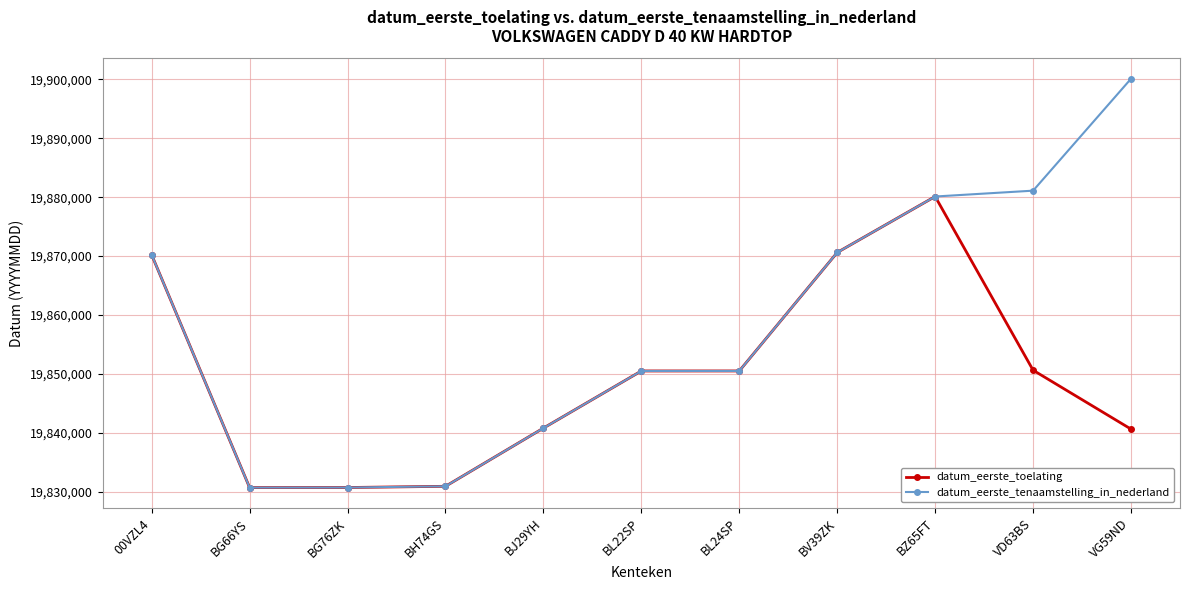

True or false: datum_eerste_tenaamstelling_in_nederland has a value of 8716740 at BH74GS.

False